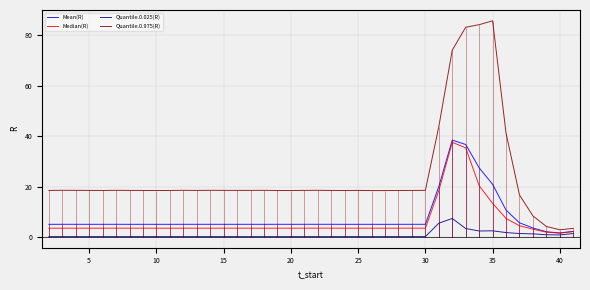

What are all the series names shown in the legend?

Mean(R), Median(R), Quantile.0.025(R), Quantile.0.975(R)